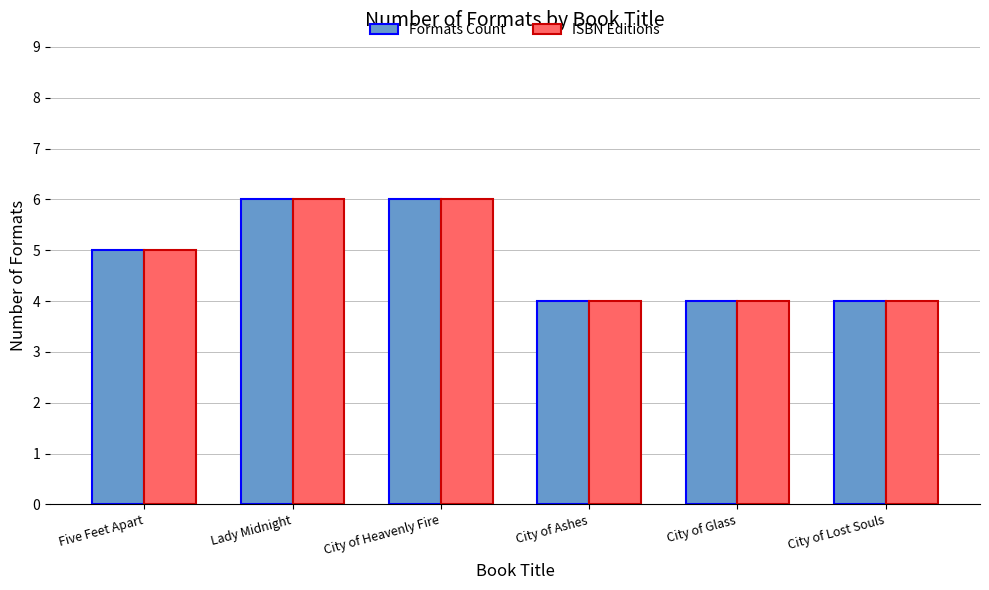

Reading right to left, extract all data points from this chart.

Formats Count: 4	4	4	6	6	5
ISBN Editions: 4	4	4	6	6	5